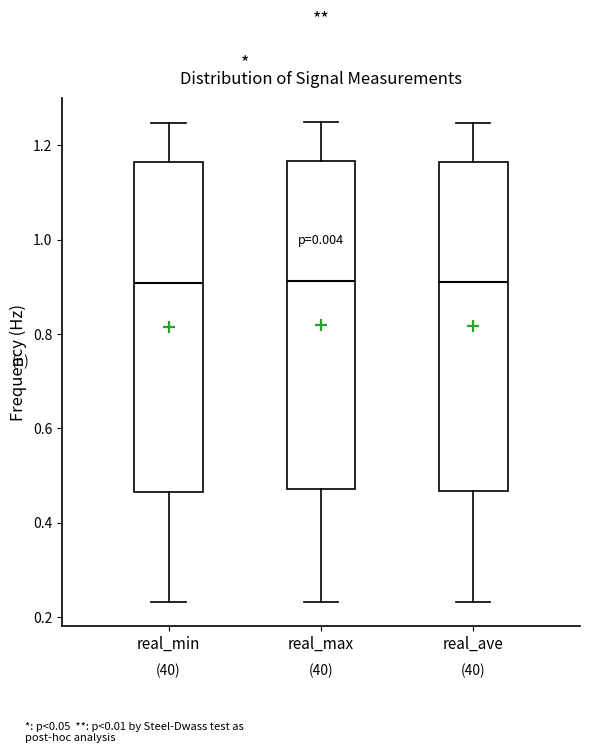

Where does the lower whisker of the box for real_max end on the y-axis? The values are not printed on the chart, so give them approximately, as read against the axis.

0.24